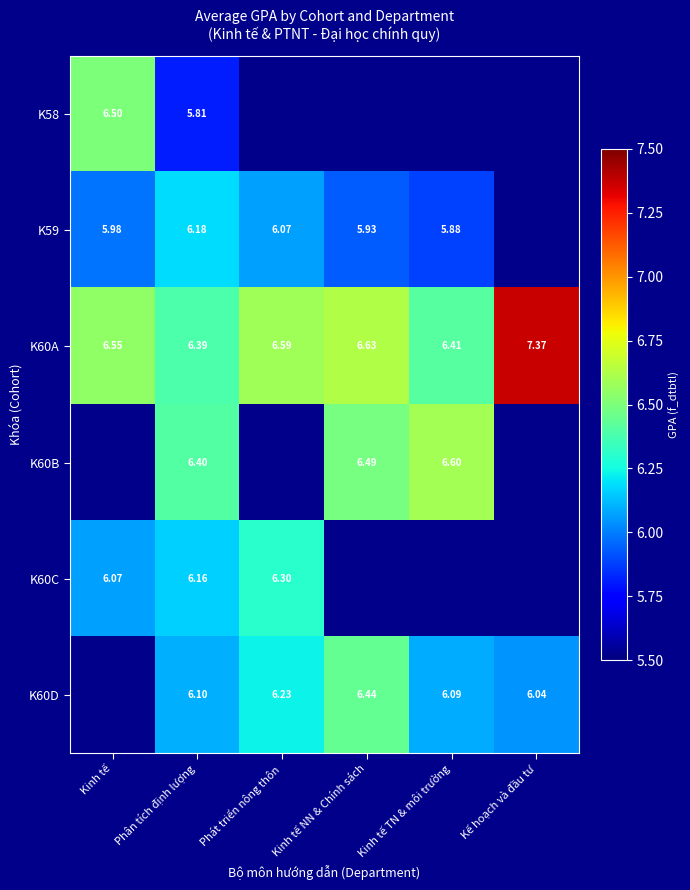

True or false: K59 has a value of 6.2 at Phân tích định lượng.

True